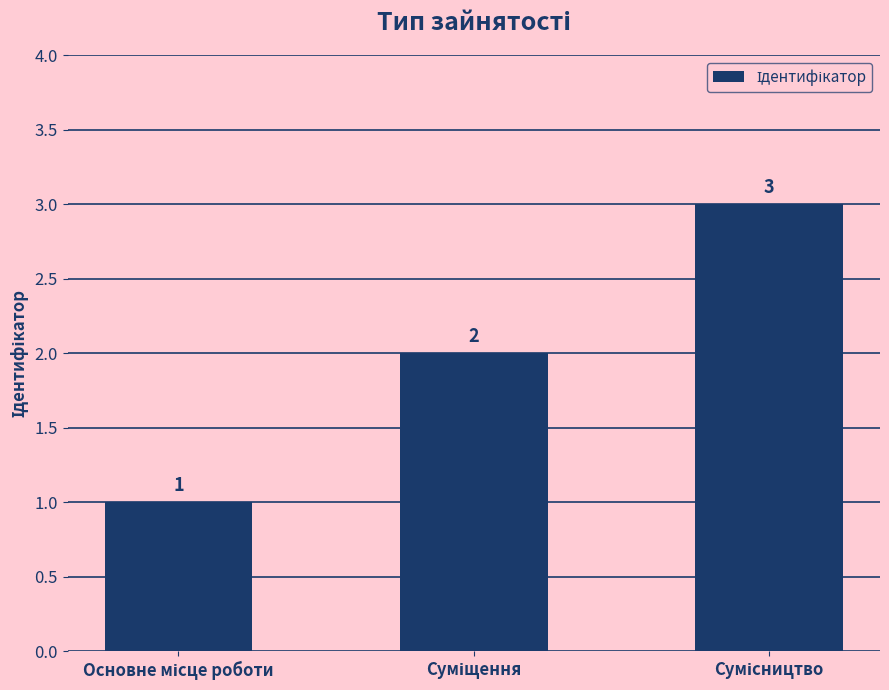

How many values are between 1 and 3?

3